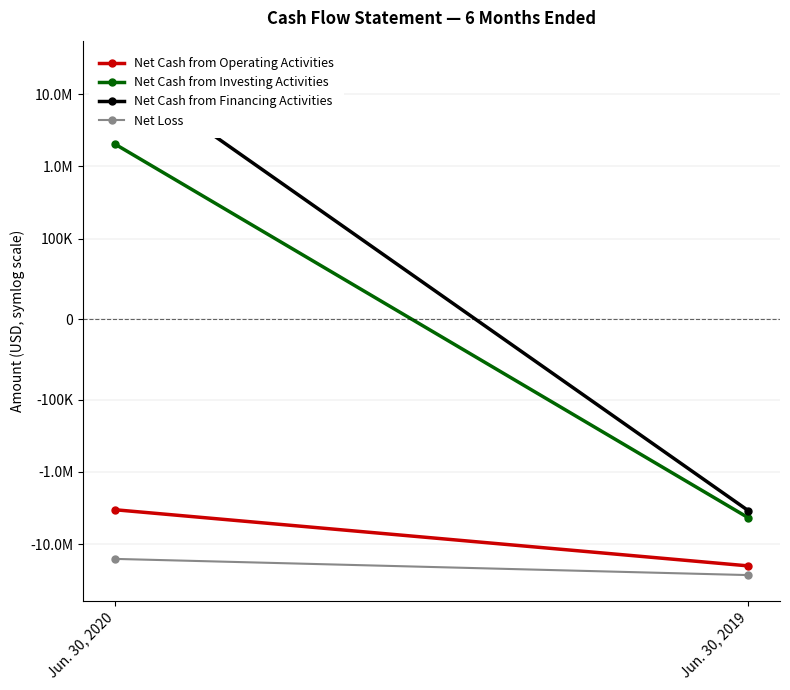

How many data points in Net Cash from Investing Activities are less than 2039000?

1